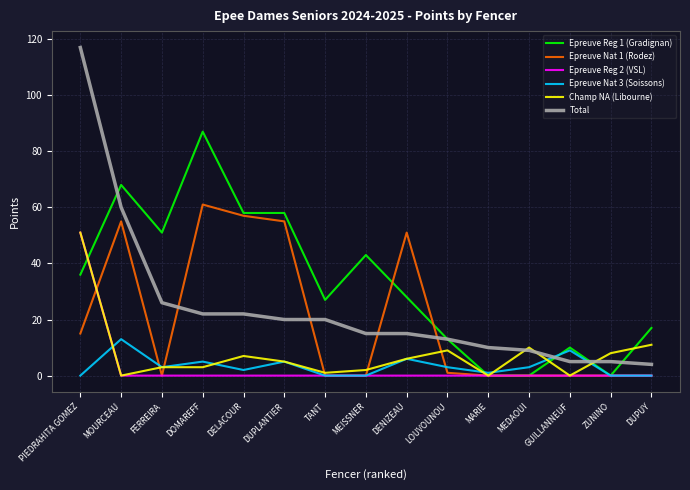

Read the Epreuve Reg 1 (Gradignan) value at DUPUY, to the nearest 10.

20